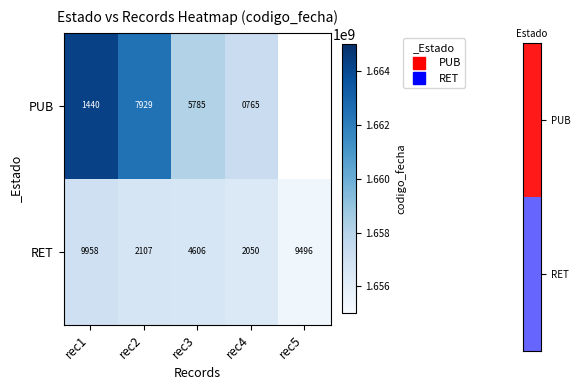

Which has a higher value, rec5 or rec1?

rec1